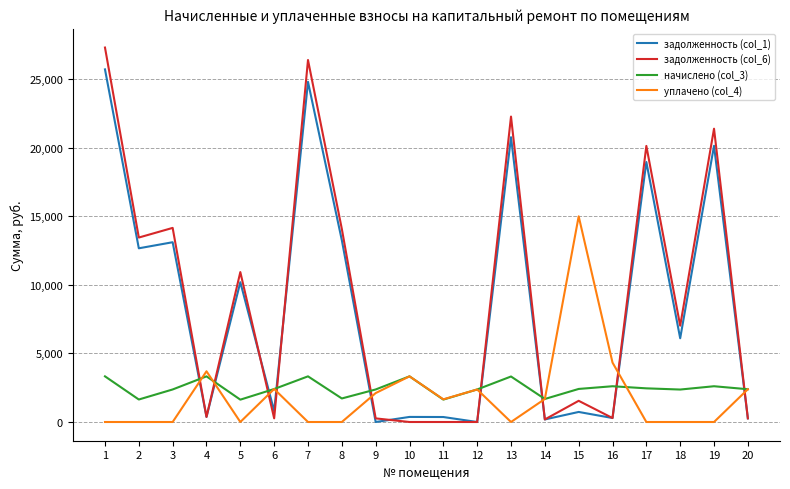

Which series has the largest range (max minus min)?

задолженность (col_6)